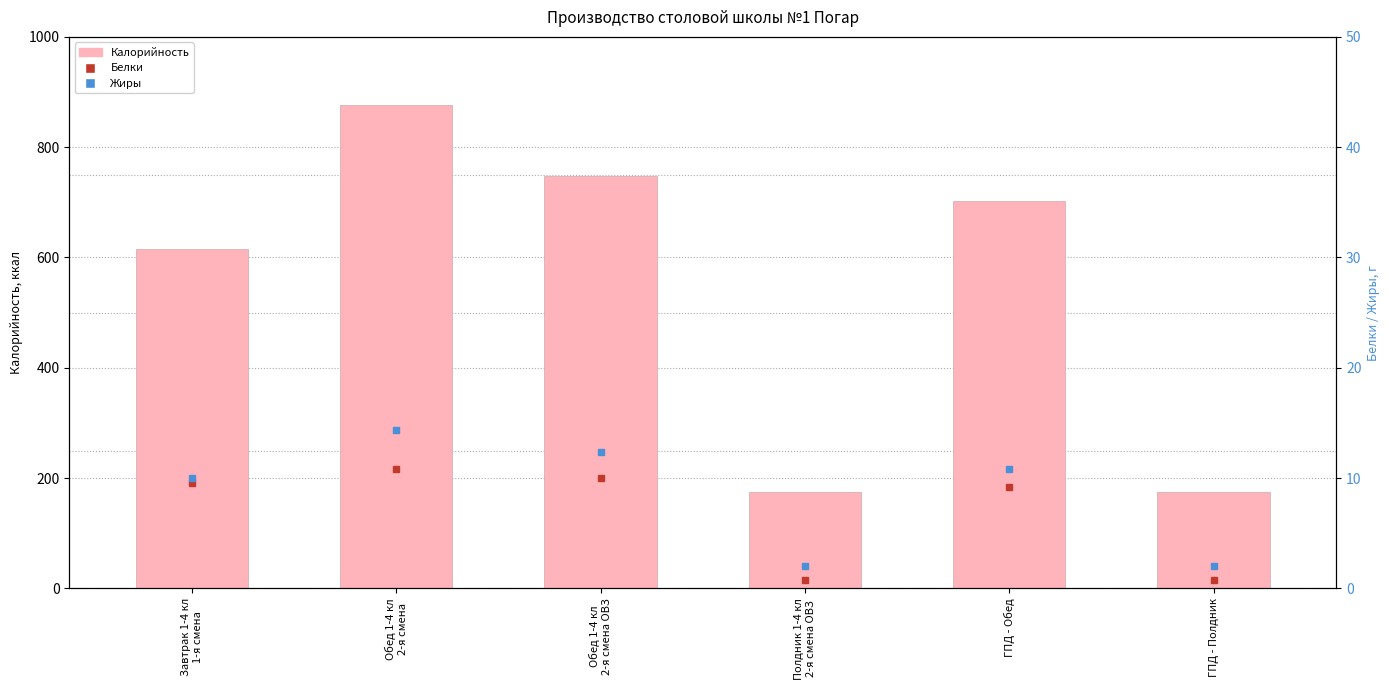

Reading left to right, transcribe all the data shown in this chart.

616	877	747	175	703	175